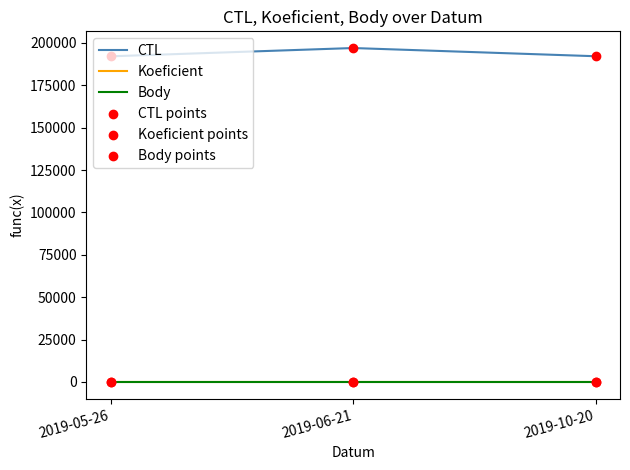

What is the total value across all series at 2019-06-21?

197015